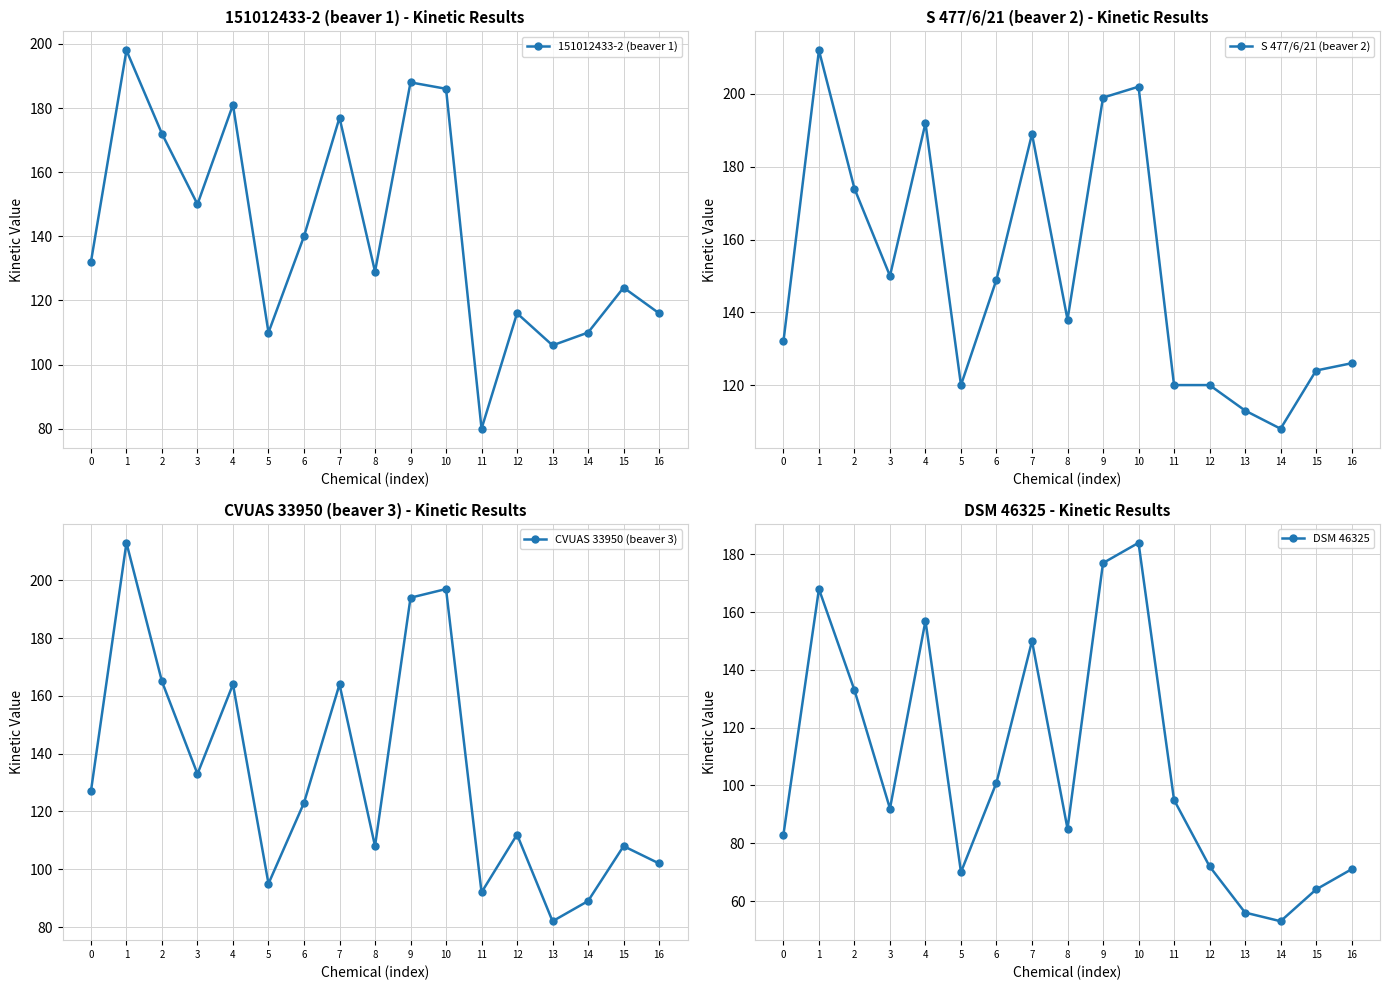

True or false: 151012433-2 (beaver 1) has more than 2 interior local peaks.

True